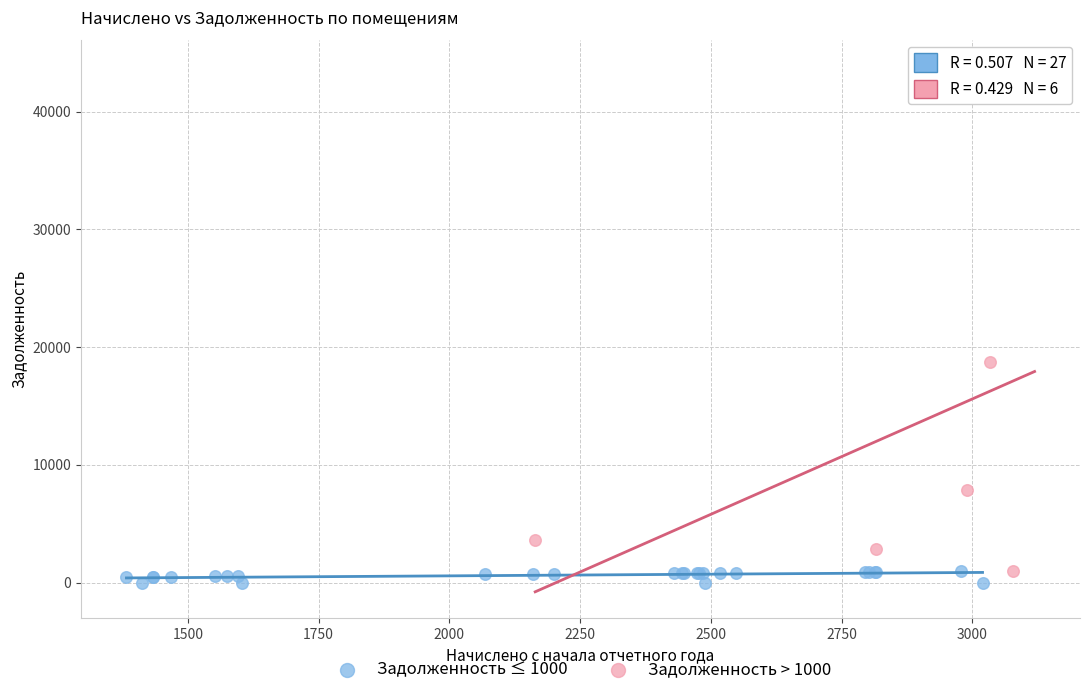

Which series reaches the maximum Y coordinate?

Задолженность > 1000